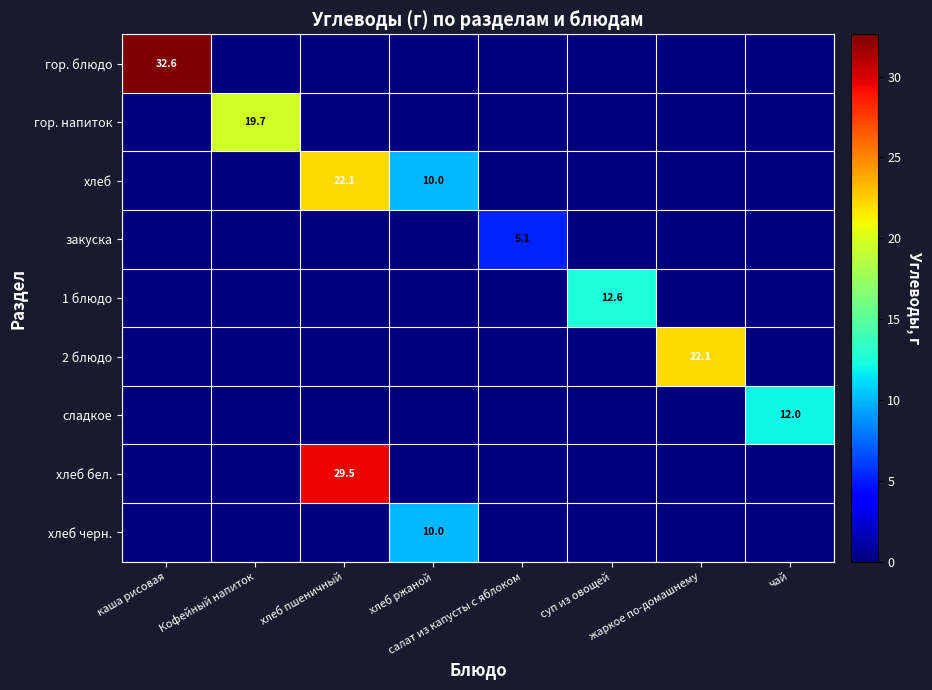

At which label does 1 блюдо reach its minimum?

каша рисовая